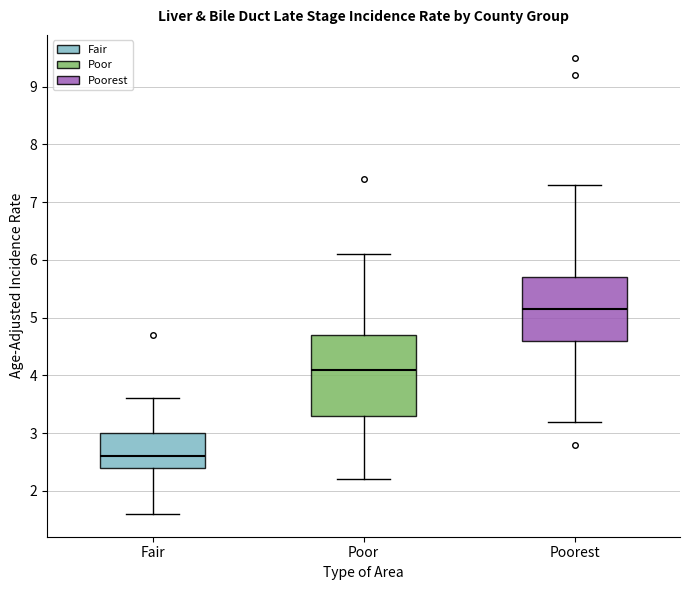

Reading left to right, read every box against the y-axis: the position of its median line, the range the box covers, and the ends of its whiskers. The values are not printed on the chart, so give them approximately, as read against the axis.

Fair: median 2.6, box 2.4 to 3.0, whiskers 1.6 to 3.6
Poor: median 4.1, box 3.3 to 4.7, whiskers 2.2 to 6.1
Poorest: median 5.2, box 4.6 to 5.7, whiskers 3.2 to 7.3